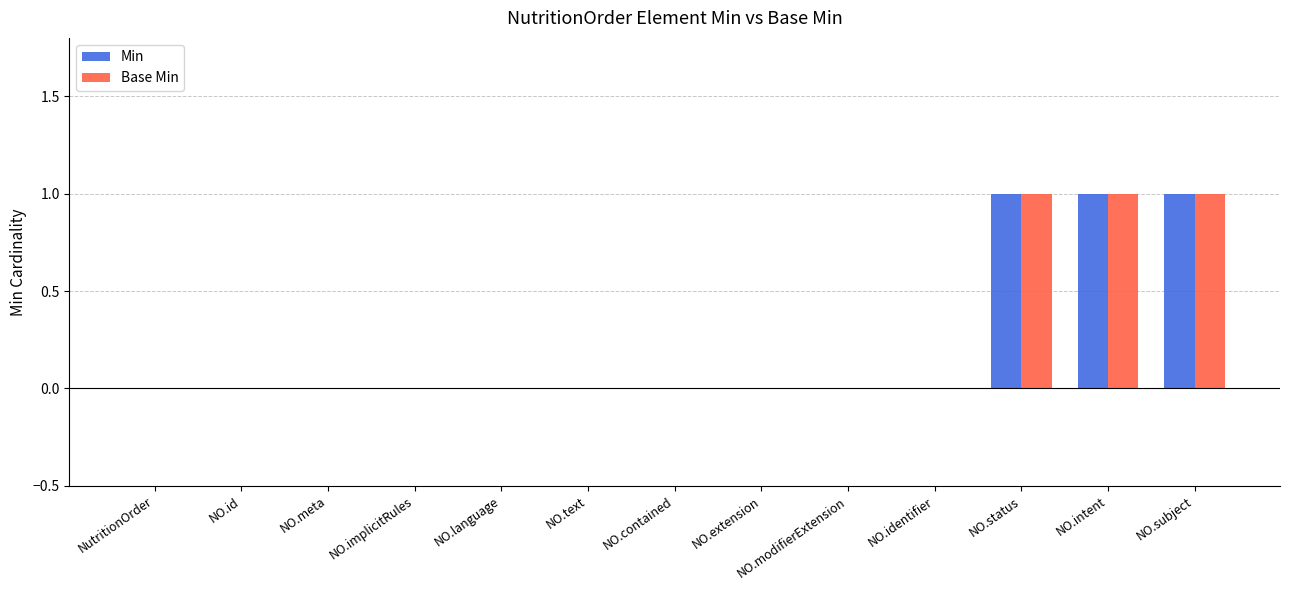

Reading right to left, transcribe all the data shown in this chart.

Min: NO.subject=1	NO.intent=1	NO.status=1	NO.identifier=0	NO.modifierExtension=0	NO.extension=0	NO.contained=0	NO.text=0	NO.language=0	NO.implicitRules=0	NO.meta=0	NO.id=0	NutritionOrder=0
Base Min: NO.subject=1	NO.intent=1	NO.status=1	NO.identifier=0	NO.modifierExtension=0	NO.extension=0	NO.contained=0	NO.text=0	NO.language=0	NO.implicitRules=0	NO.meta=0	NO.id=0	NutritionOrder=0